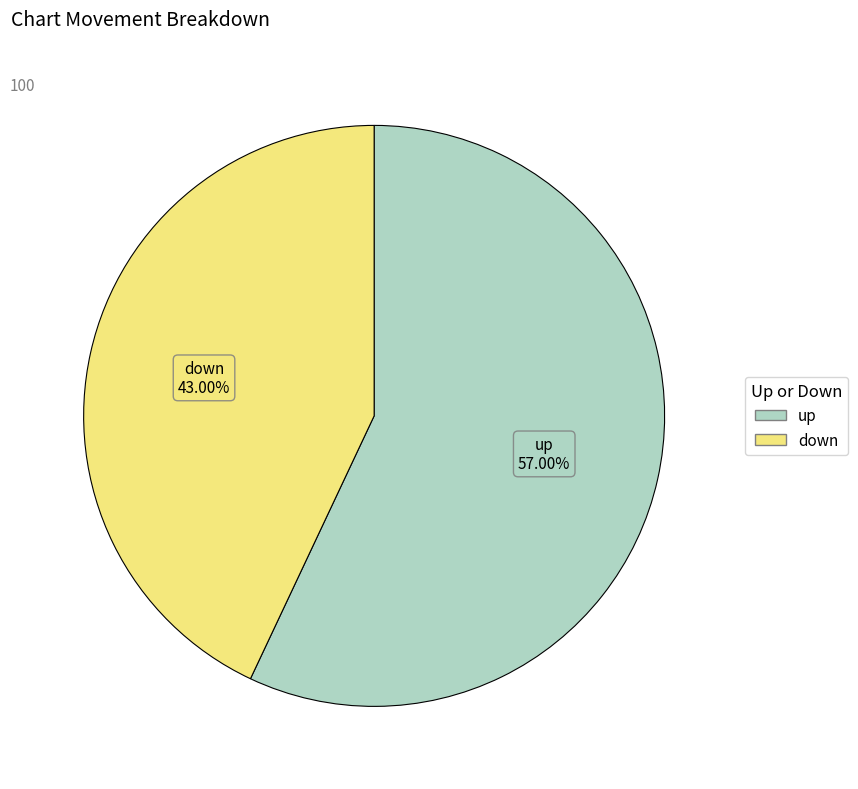

How many segments does this pie chart have?

2